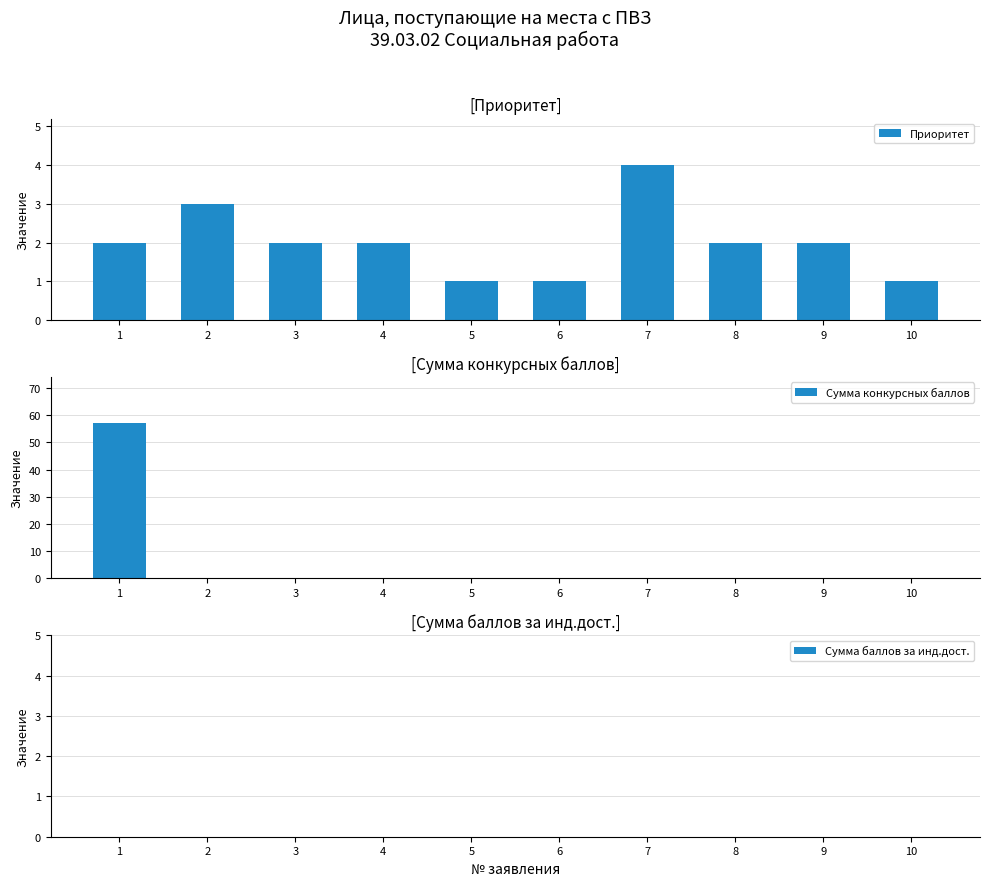

What is the total value across all series at 8?

2